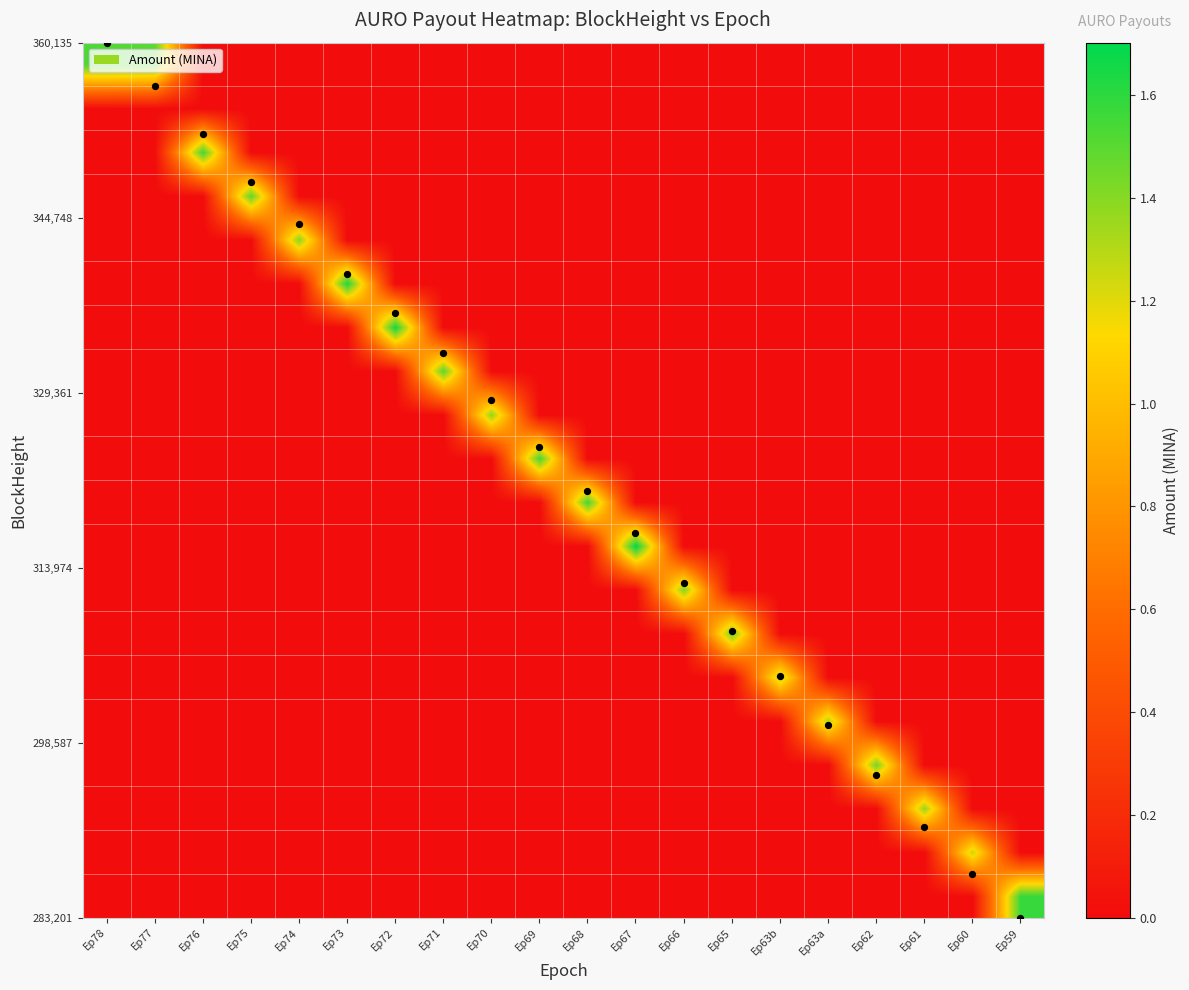

Count the number of categories in the chart.

20